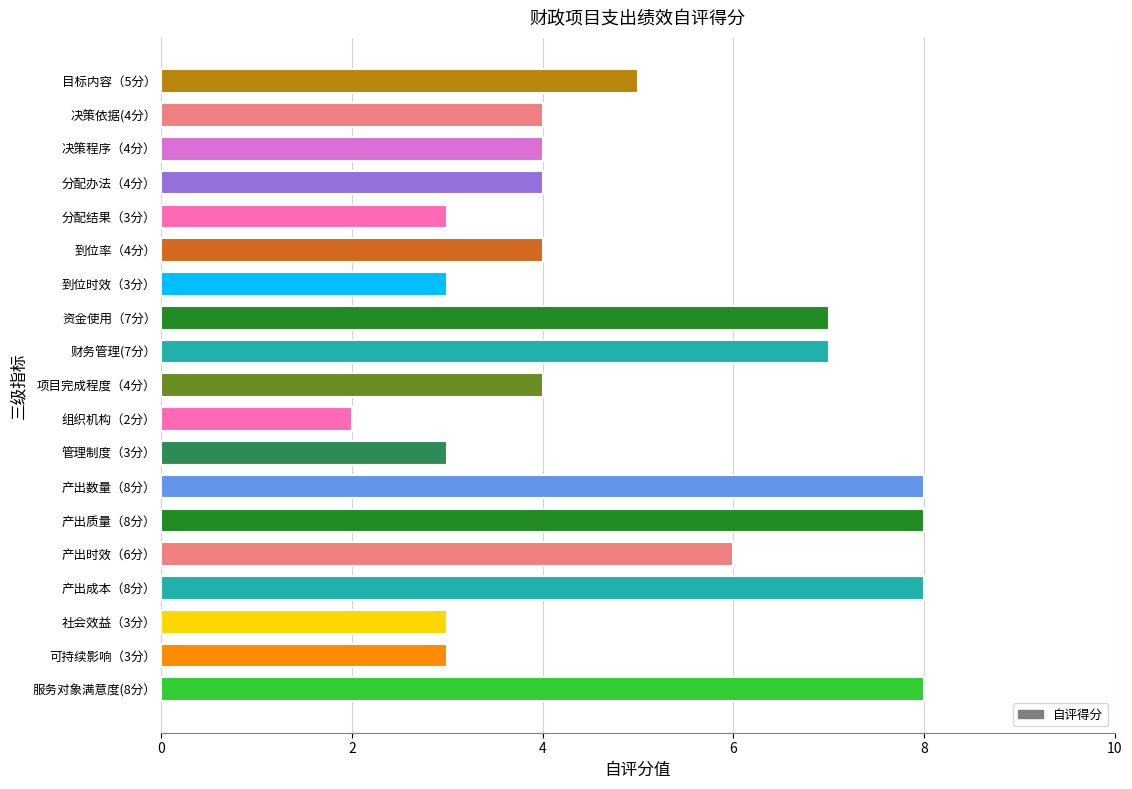

What is the label of the 15th bar from the top?

产出时效（6分）